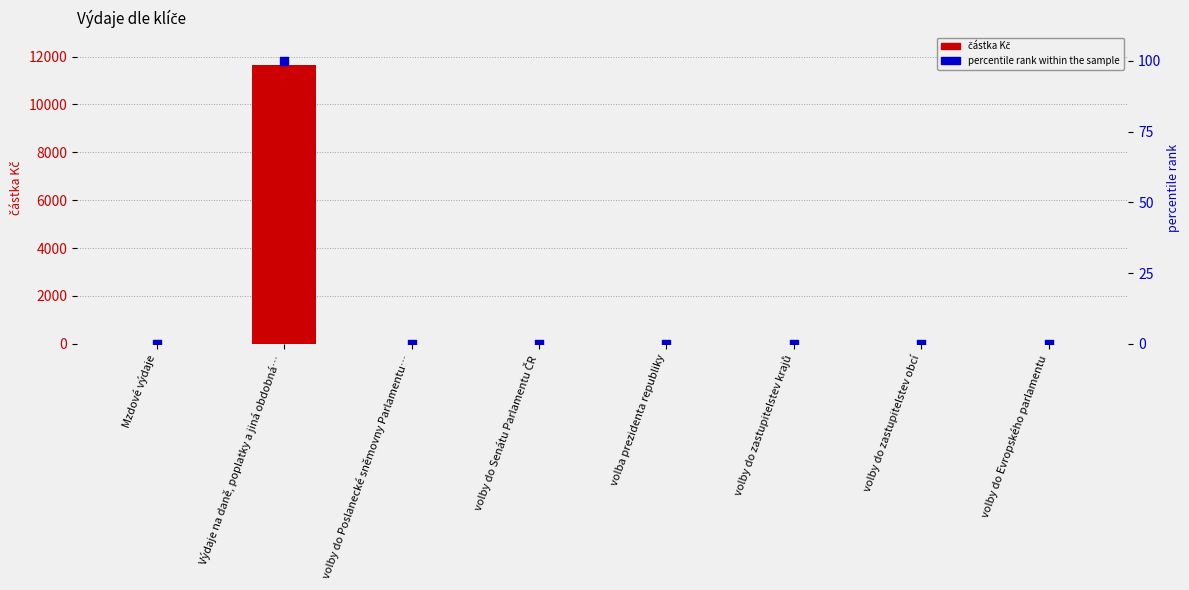

At which category is the sum across all series the highest?

Výdaje na daně, poplatky a jiná obdobná…